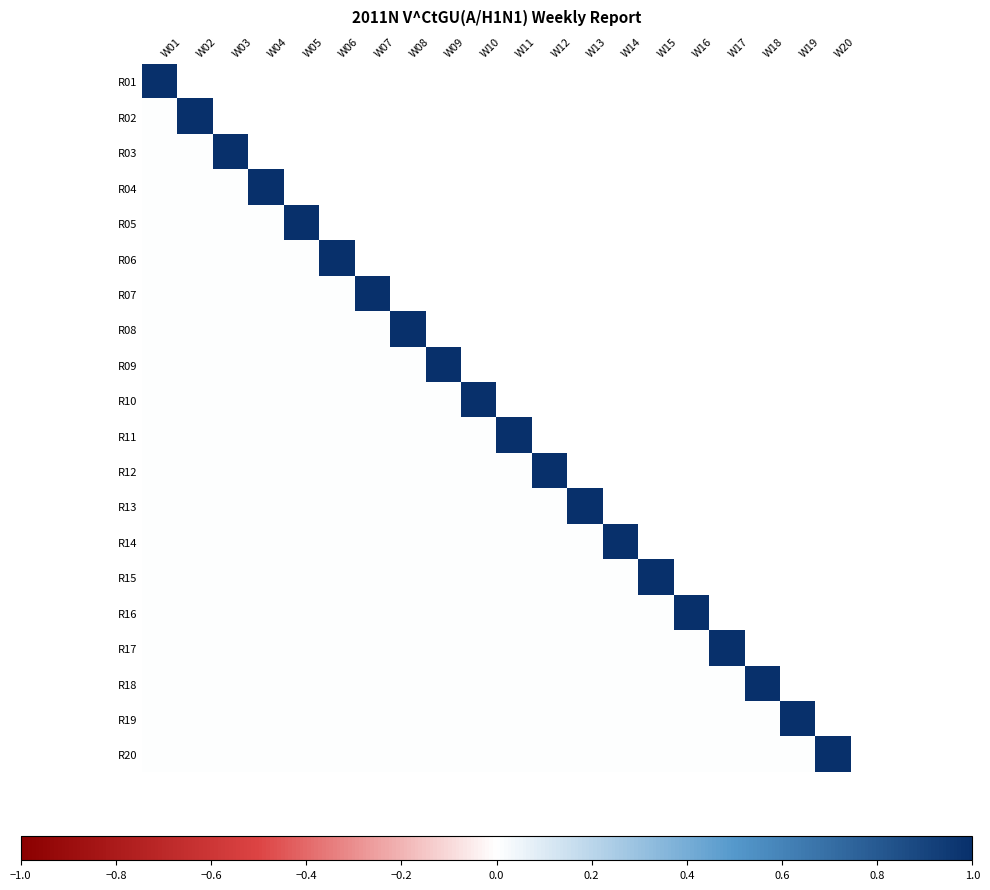

The value of R16 at W15 is -0.6. True or false?

False